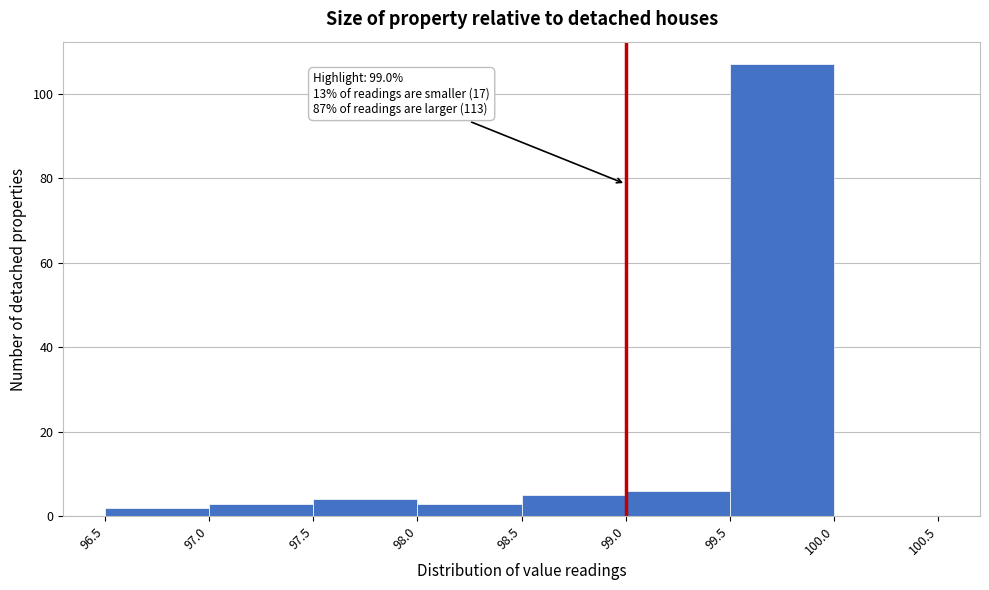

Which range on the x-axis has the tallest bar?

99.5 to 100.0